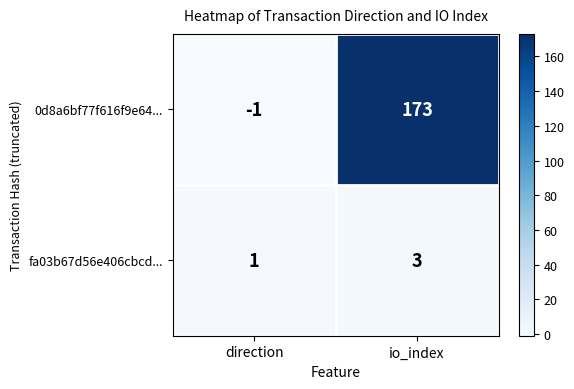

Between direction and io_index, which series saw the biggest shift?

0d8a6bf77f616f9e64...